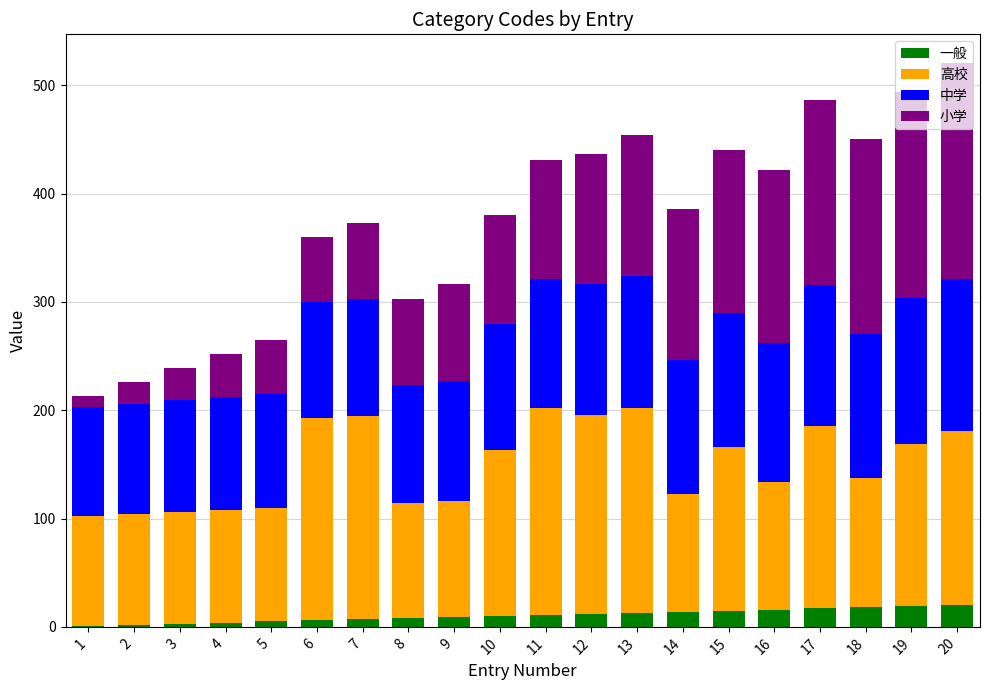

True or false: 一般 has a value of 16 at 16.

True